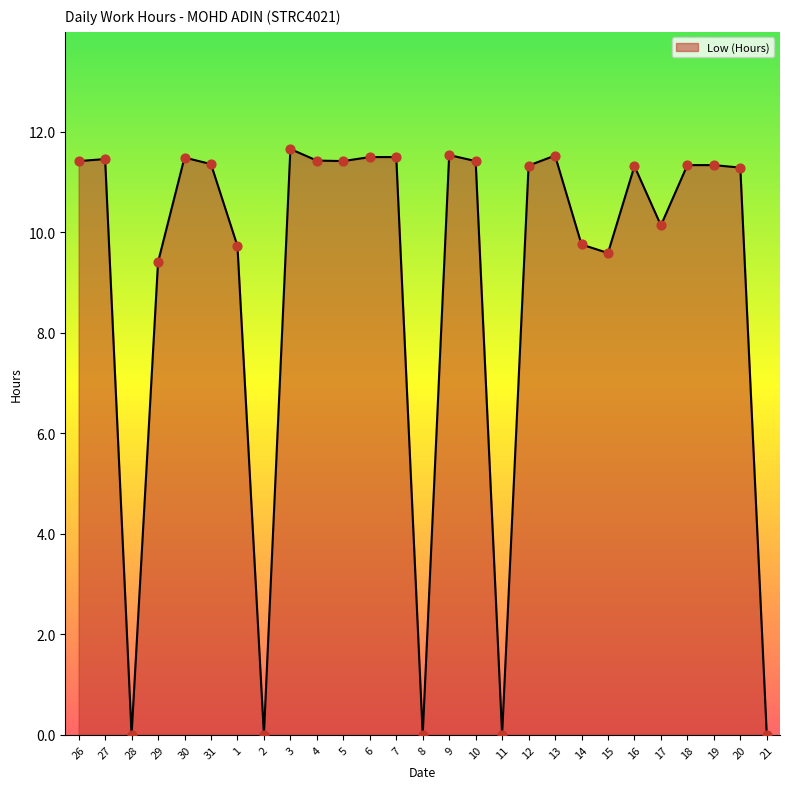

What is the change in value from 9 to 12?

-0.2